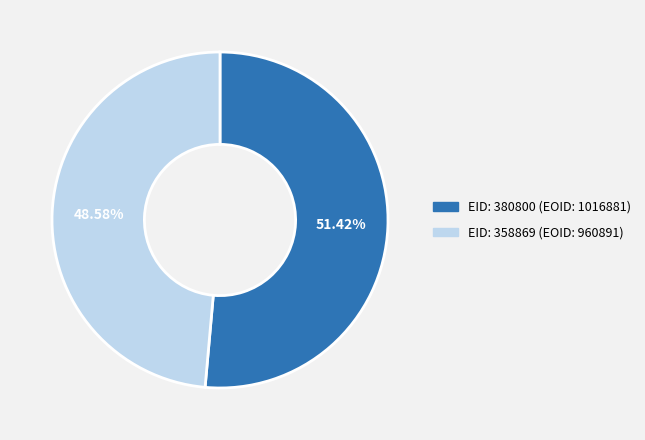

To the nearest percent, what is the average slice percentage?

50%